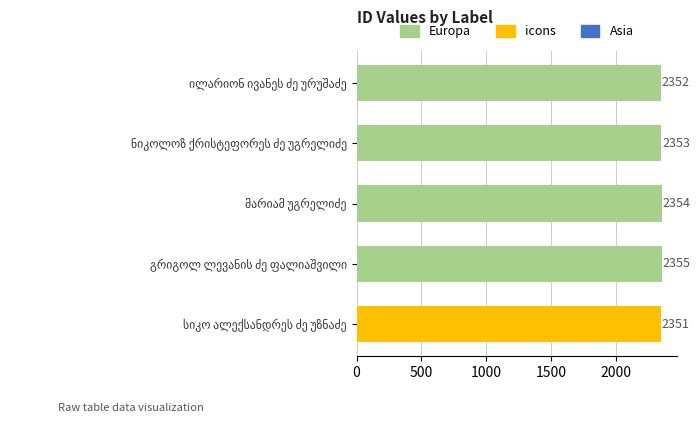

Does the chart contain any negative values?

No